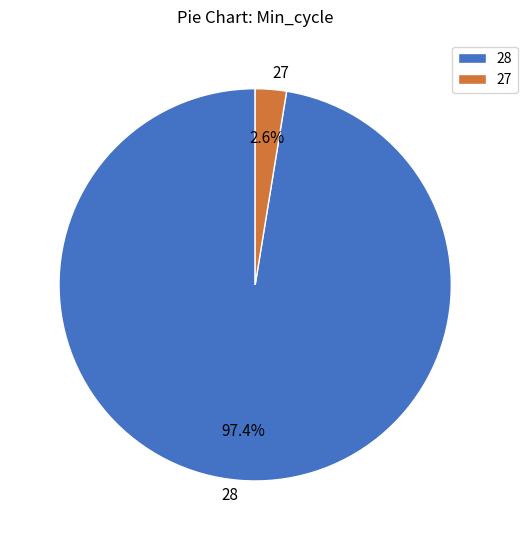

Combined, do 27 and 28 account for over 50%?

Yes